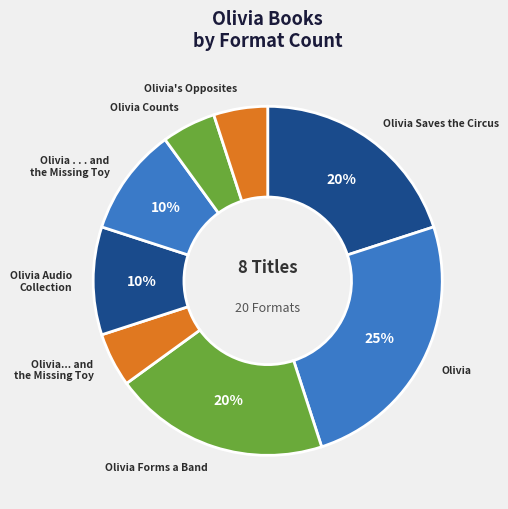

How many segments does this pie chart have?

8